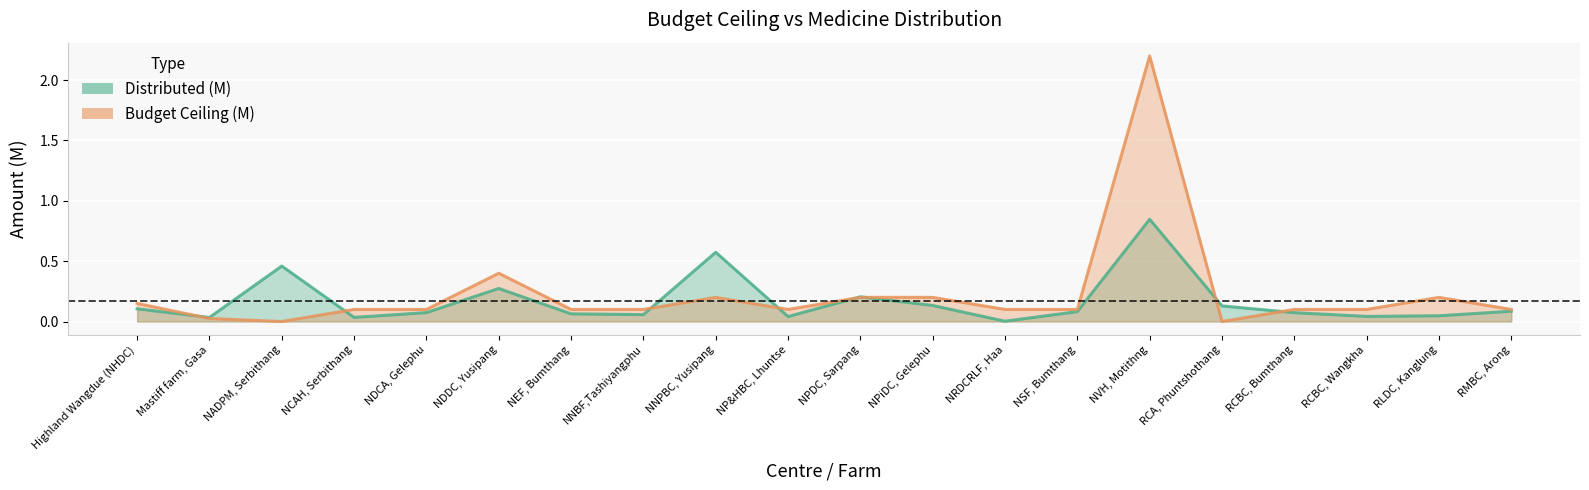

How many lines are shown in the chart?

2